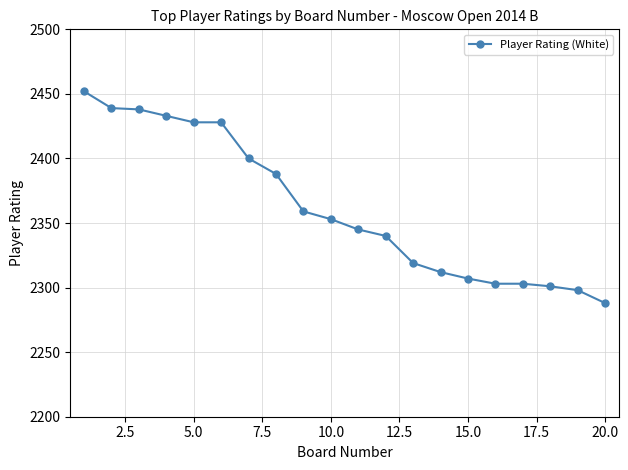

Does the chart have visible grid lines?

Yes